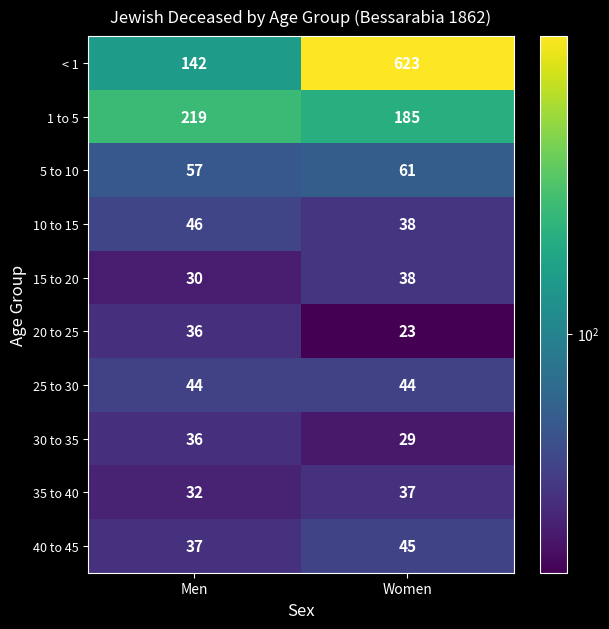

What is the approximate value of 15 to 20 at Men?

30